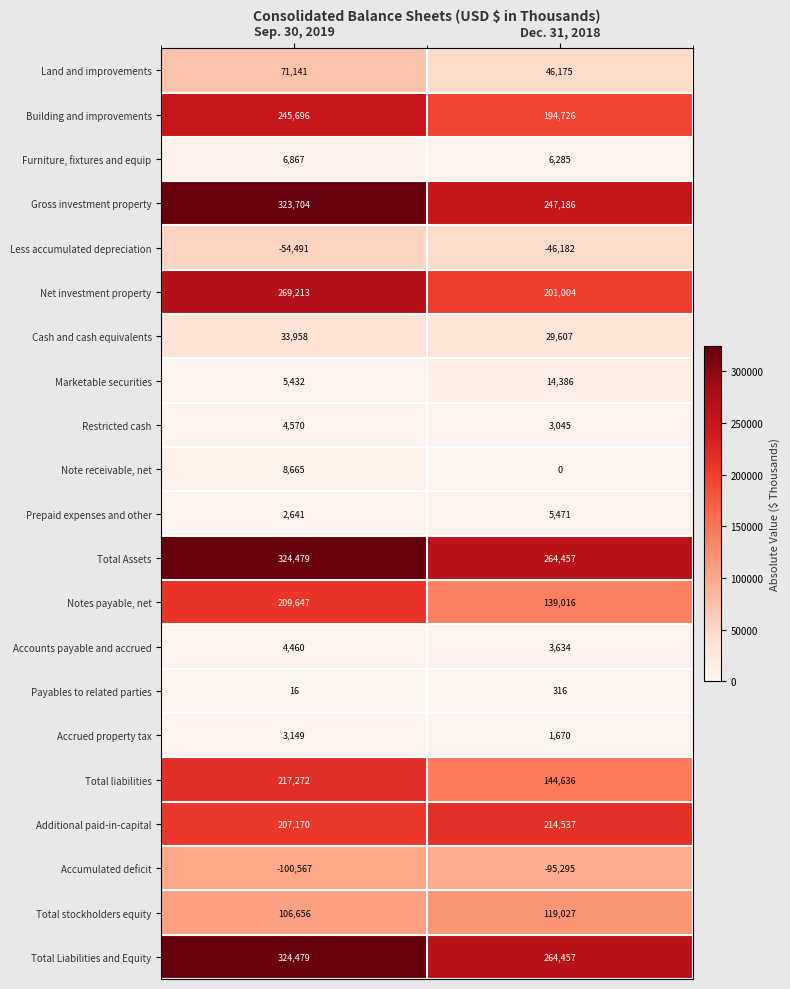

At which category is the sum across all series the highest?

Sep. 30, 2019